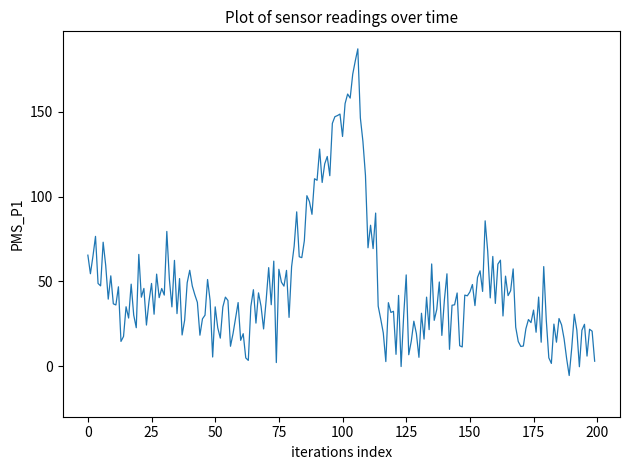

What is the difference between the maximum and minimum values?

192.8